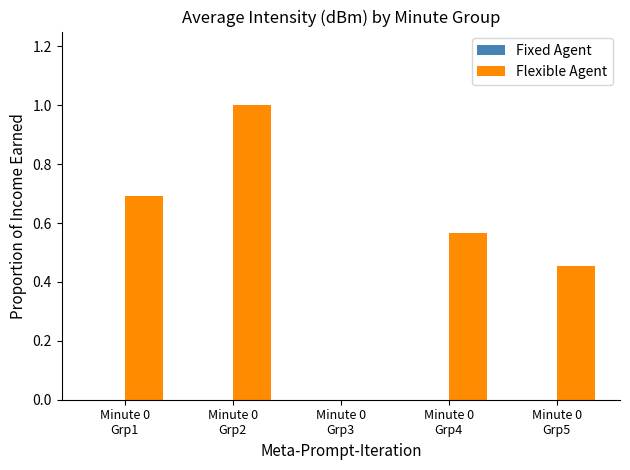

What is the maximum value shown in the chart?

1.0